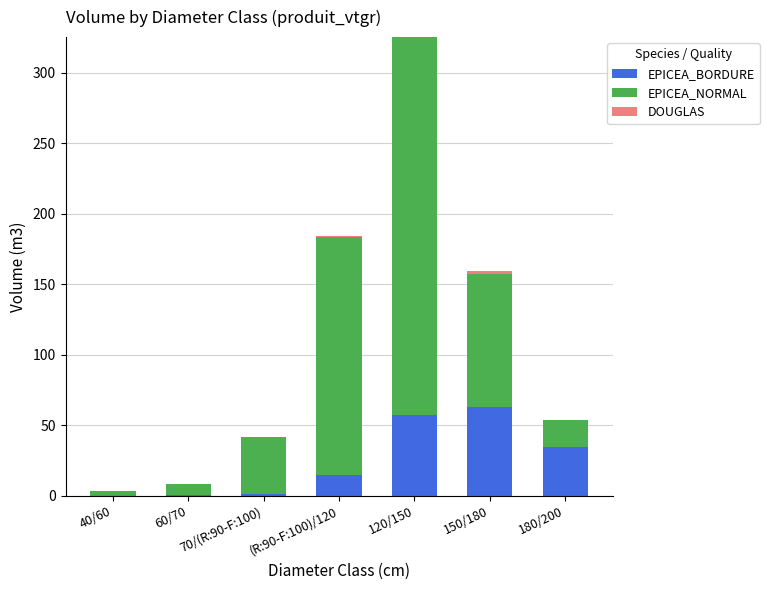

At which category is the sum across all series the highest?

120/150